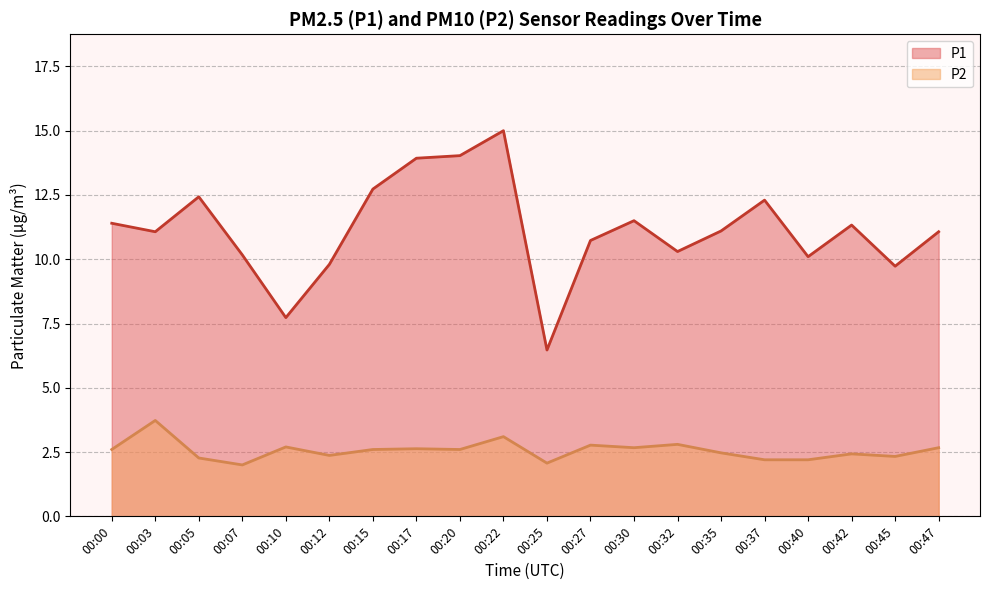

At which label is P1 closest to 10?

00:40